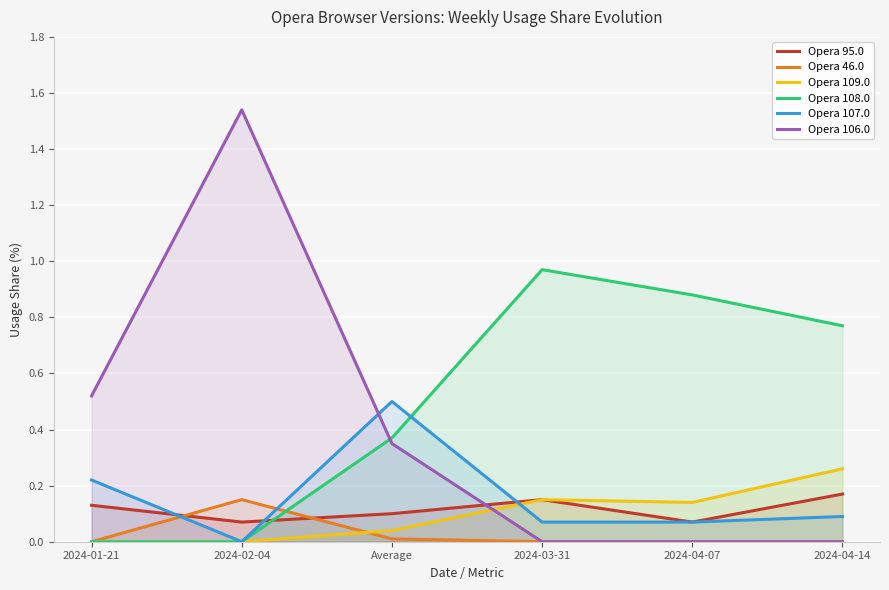

Reading right to left, extract all data points from this chart.

Opera 95.0: 0.2	0.1	0.1	0.1	0.1	0.1
Opera 46.0: 0.0	0.0	0.0	0.0	0.1	0.0
Opera 109.0: 0.3	0.1	0.1	0.0	0.0	0.0
Opera 108.0: 0.8	0.9	1.0	0.4	0.0	0.0
Opera 107.0: 0.1	0.1	0.1	0.5	0.0	0.2
Opera 106.0: 0.0	0.0	0.0	0.3	1.5	0.5